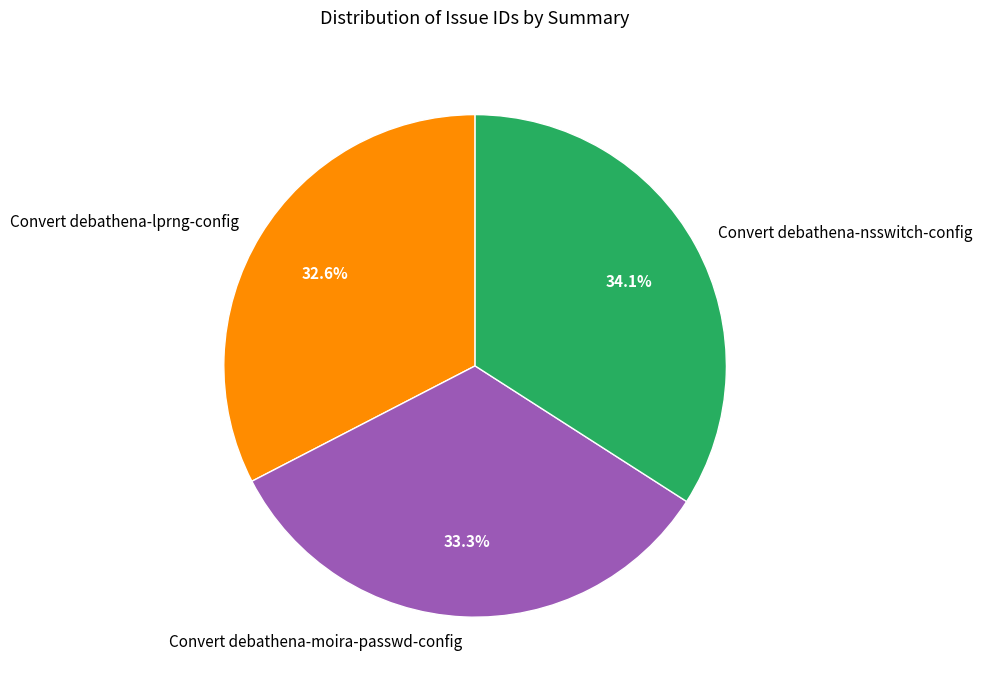

To the nearest percent, what portion does Convert debathena-lprng-config represent?

33%